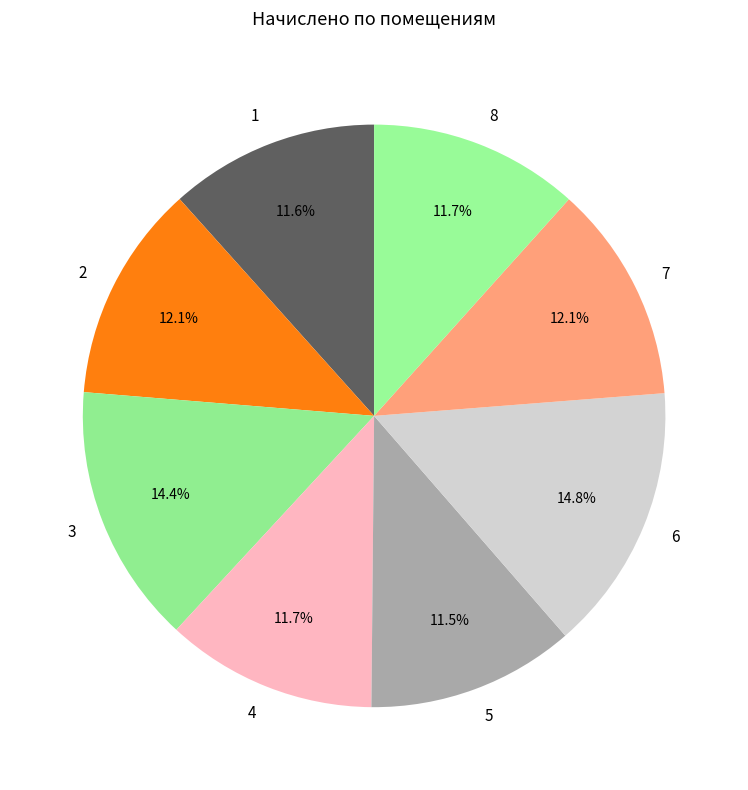

Is there any slice that represents more than half of the pie?

No